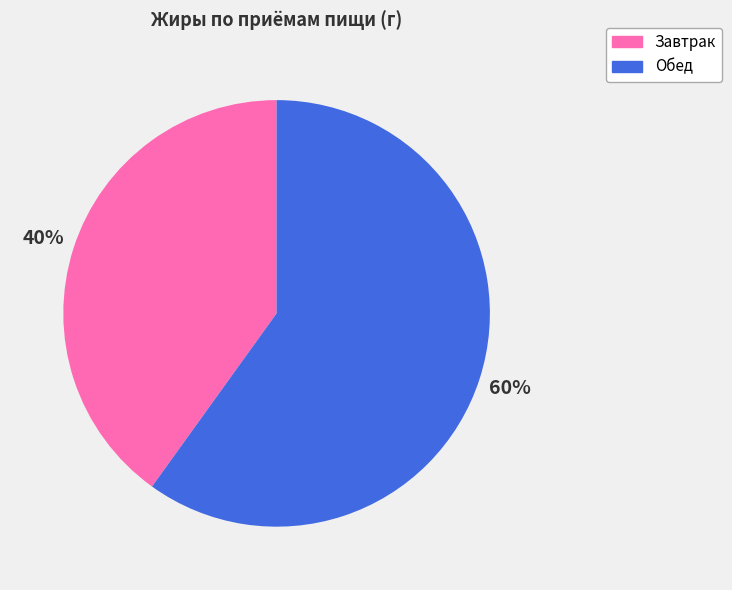

Does any single category account for the majority?

Yes